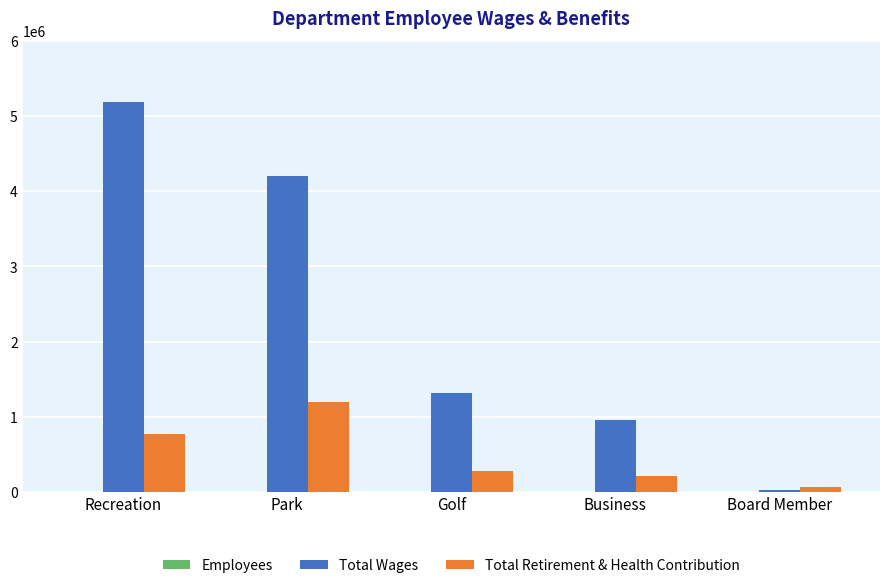

What is the sum of the Total Wages values at Recreation and Park?

9386730